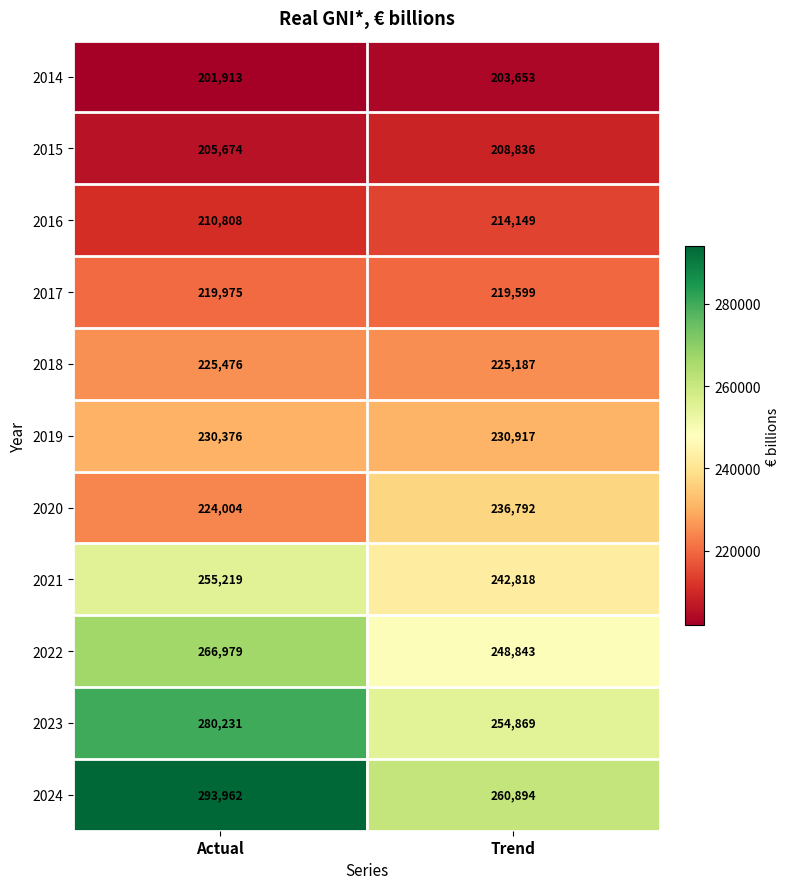

Reading left to right, transcribe all the data shown in this chart.

2014: Actual=201913	Trend=203653
2015: Actual=205674	Trend=208836
2016: Actual=210808	Trend=214149
2017: Actual=219975	Trend=219599
2018: Actual=225476	Trend=225187
2019: Actual=230376	Trend=230917
2020: Actual=224004	Trend=236792
2021: Actual=255219	Trend=242818
2022: Actual=266979	Trend=248843
2023: Actual=280231	Trend=254869
2024: Actual=293962	Trend=260894